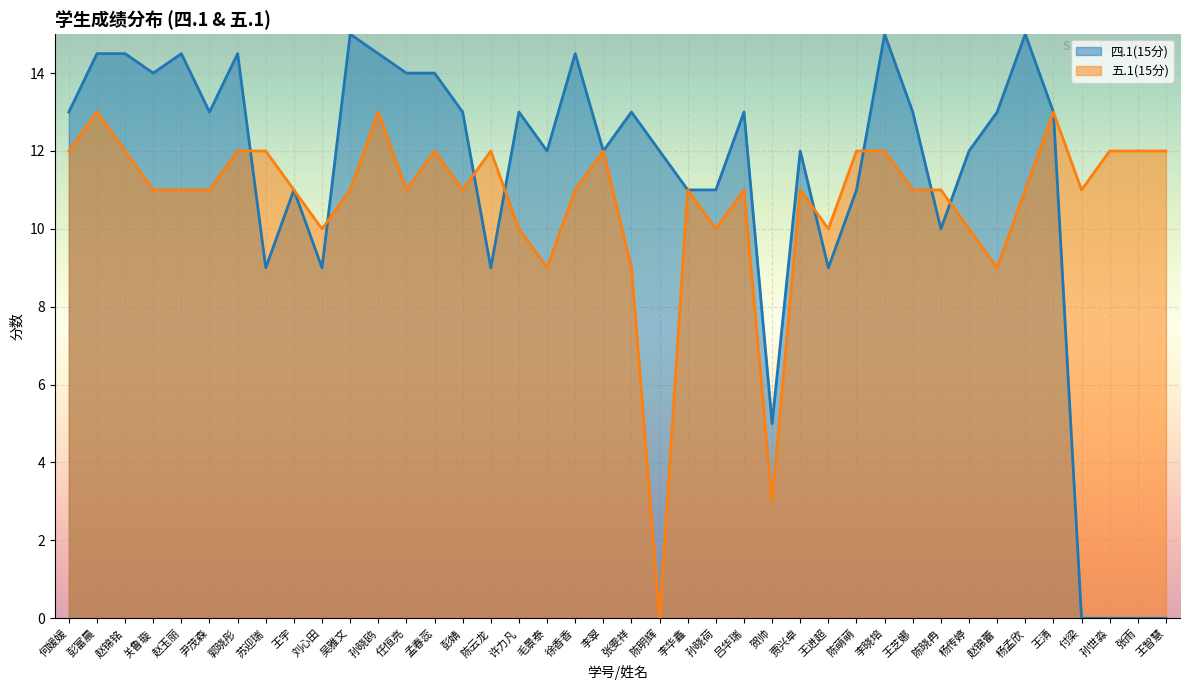

How many data points in 五.1(15分) are less than 11?

10